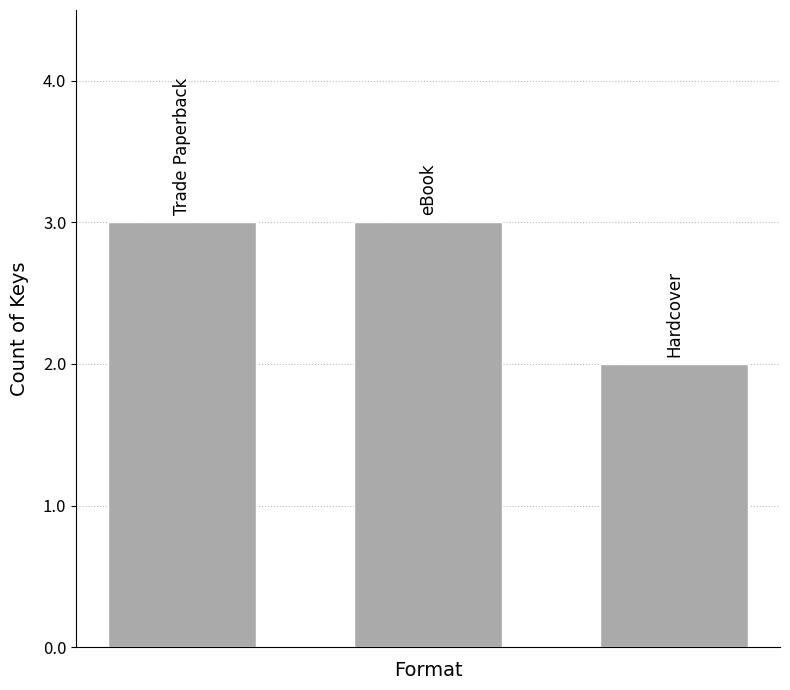

What is the sum of all values?

8